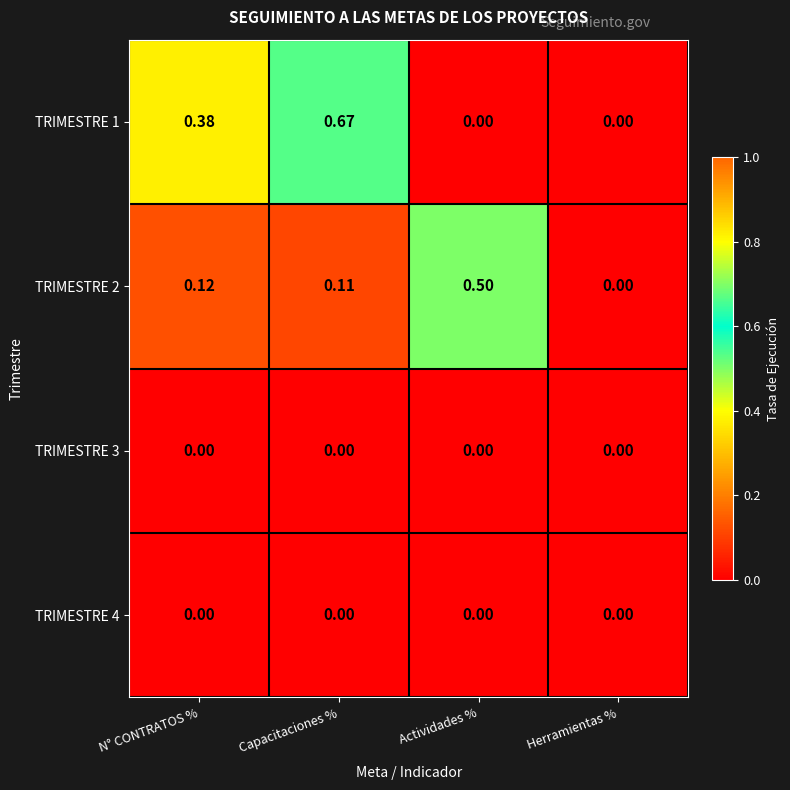

Which label corresponds to the largest value in the chart?

Capacitaciones %